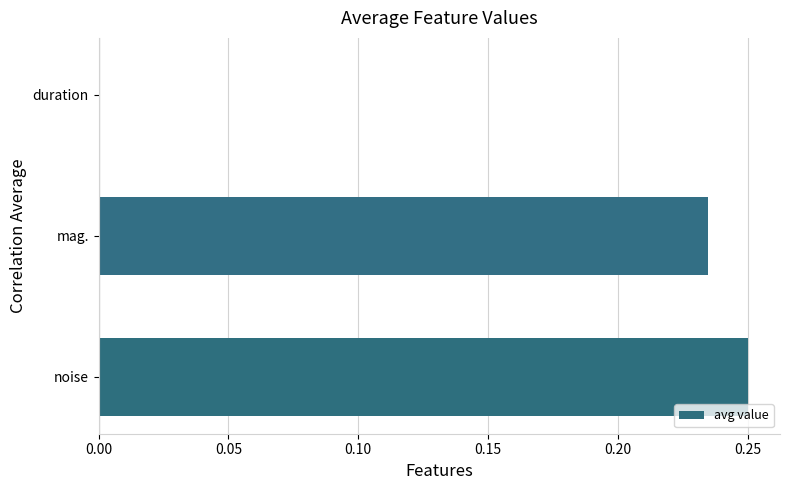

Between mag. and noise, which is larger?

noise